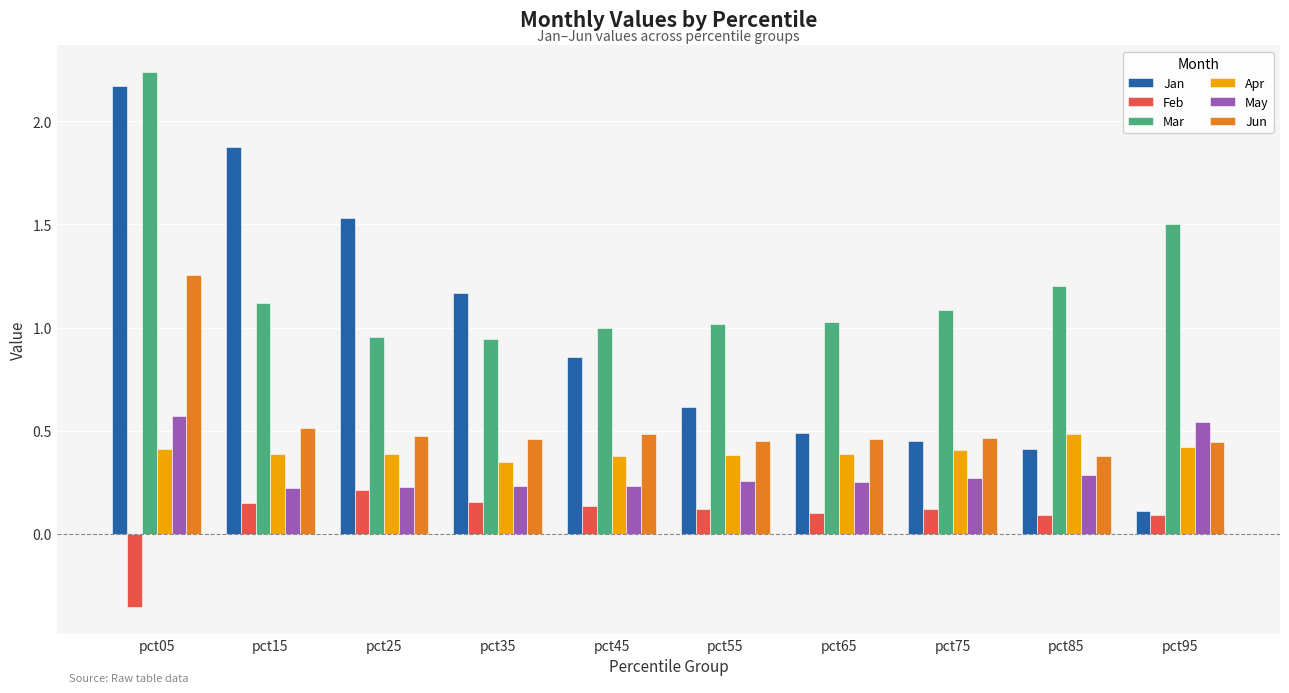

Rank the series at pct85 from lowest to highest value.

Feb, May, Jun, Jan, Apr, Mar